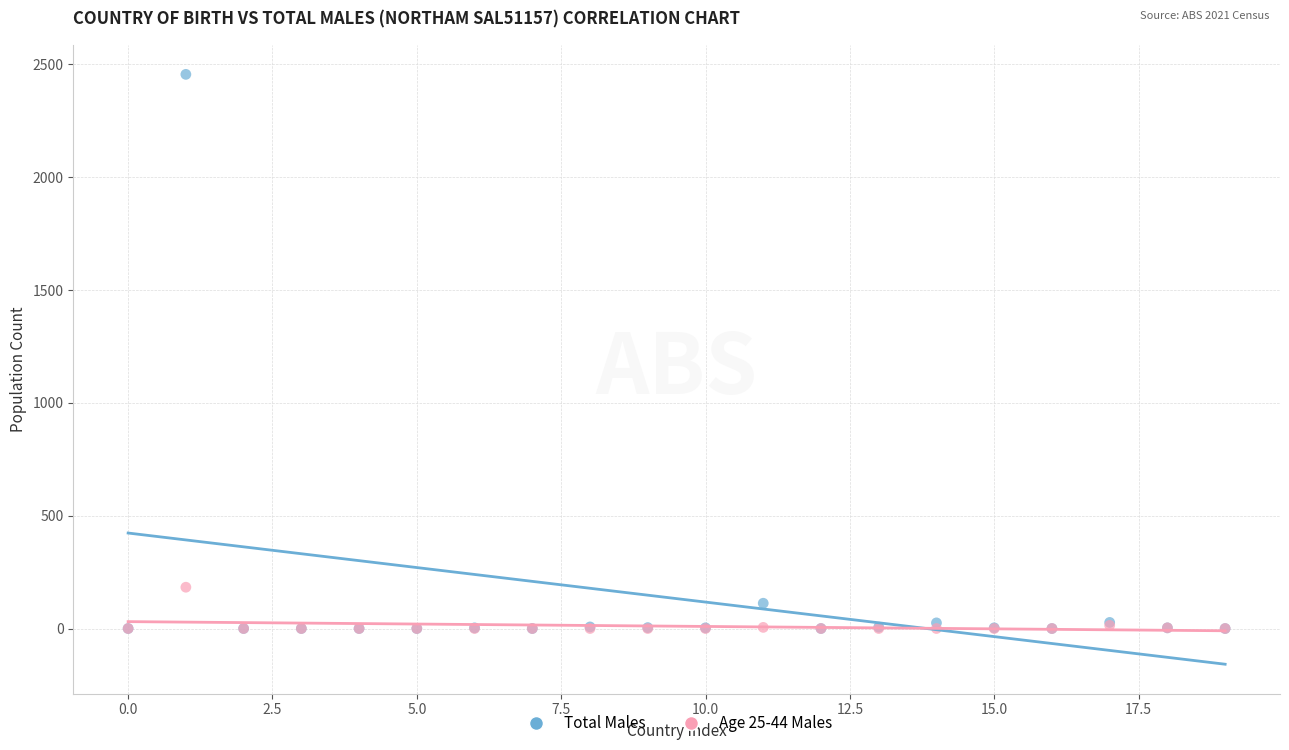

Which series has the largest Y range (max minus min)?

Total Males